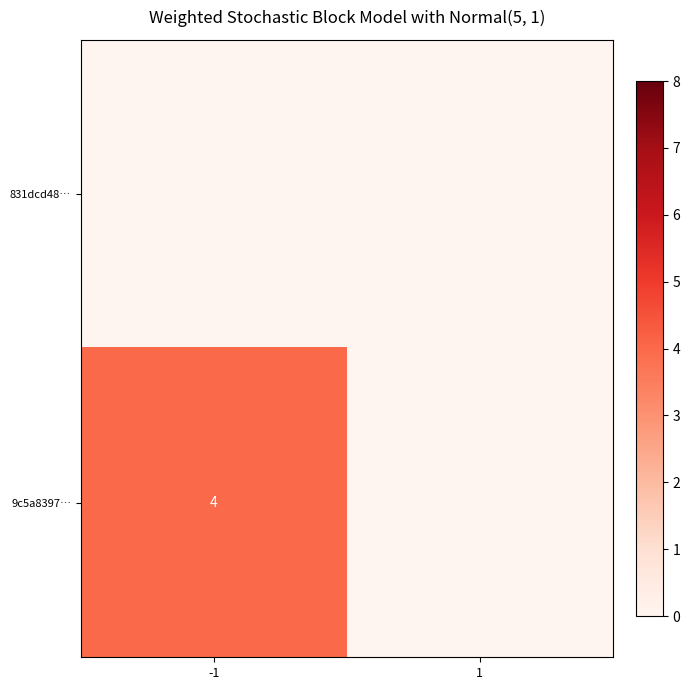

The 9c5a8397… series shows 2 at -1. True or false?

False